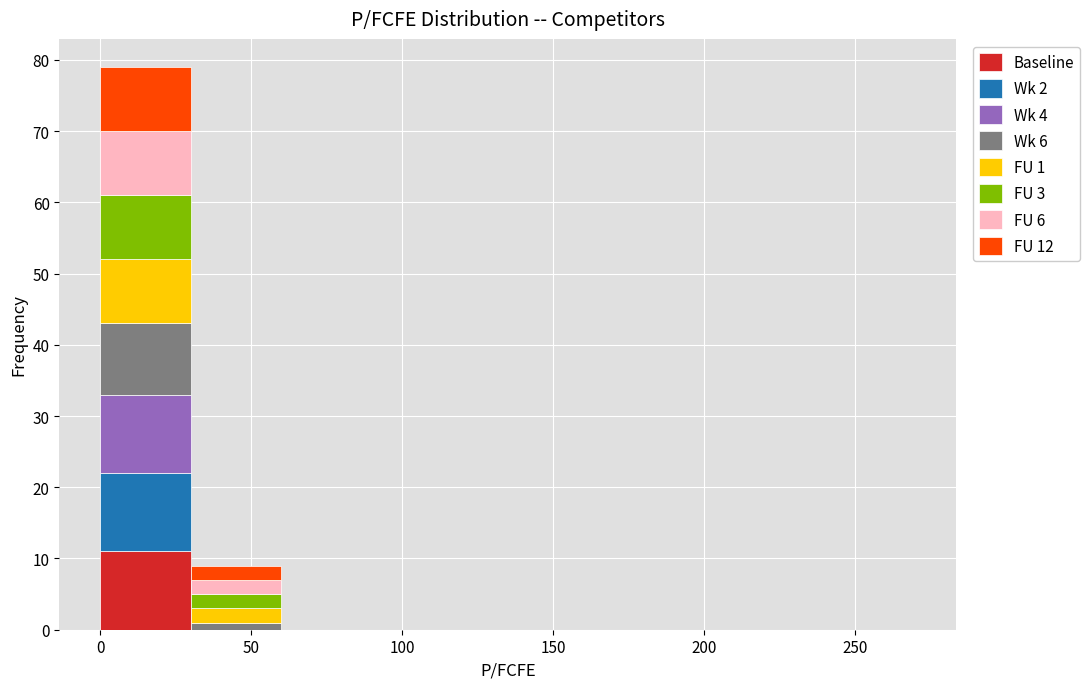

Which range on the x-axis has the tallest stacked bar (by total height)?

0 to 30